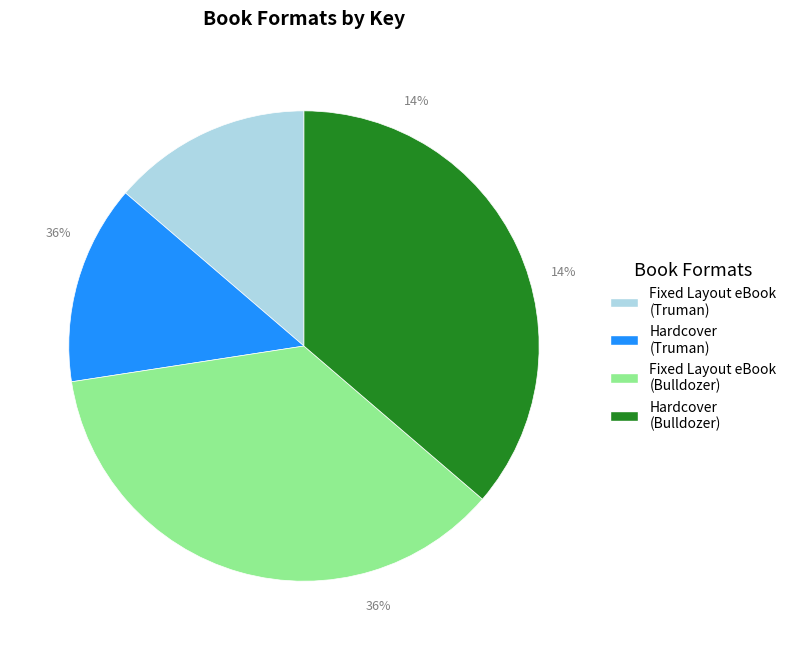

How many segments does this pie chart have?

4